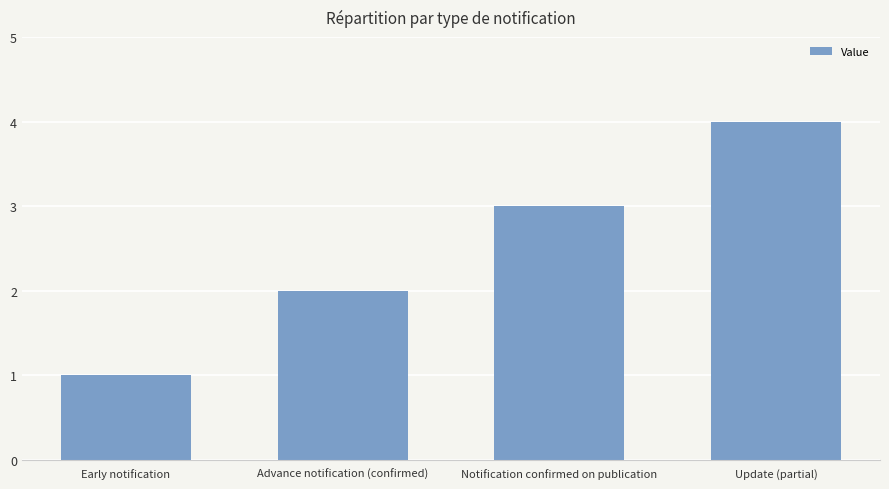

At which label is the value closest to 2?

Advance notification (confirmed)